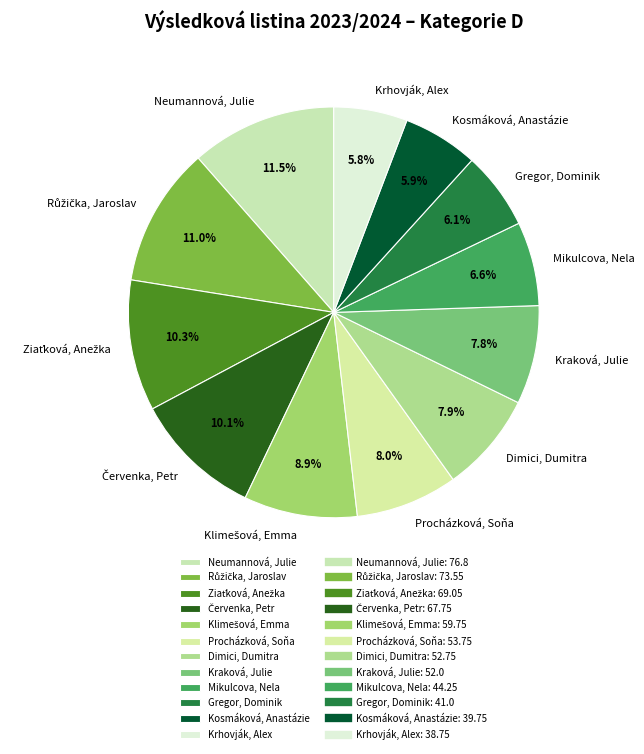

Combined, do Krhovják, Alex and Kosmáková, Anastázie account for over 50%?

No